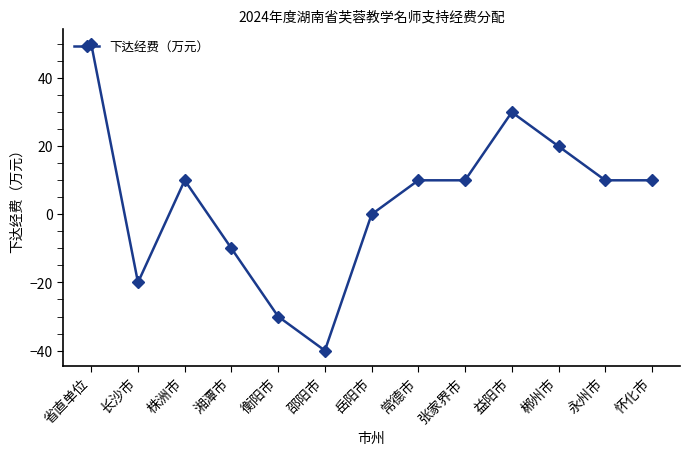

The chart shows a value of 15 at 省直单位. True or false?

False